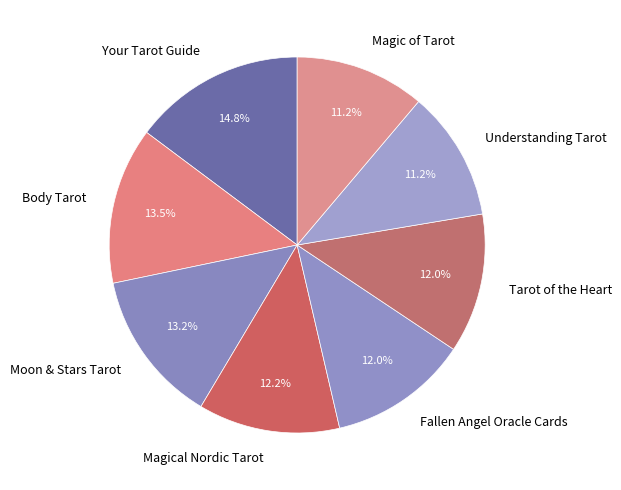

Count the number of slices in the pie.

8